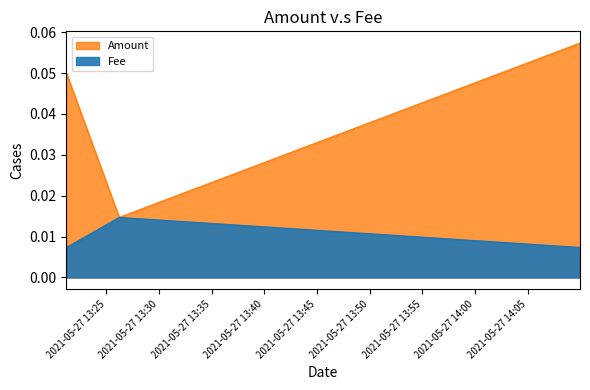

Which series has the largest range (max minus min)?

Amount